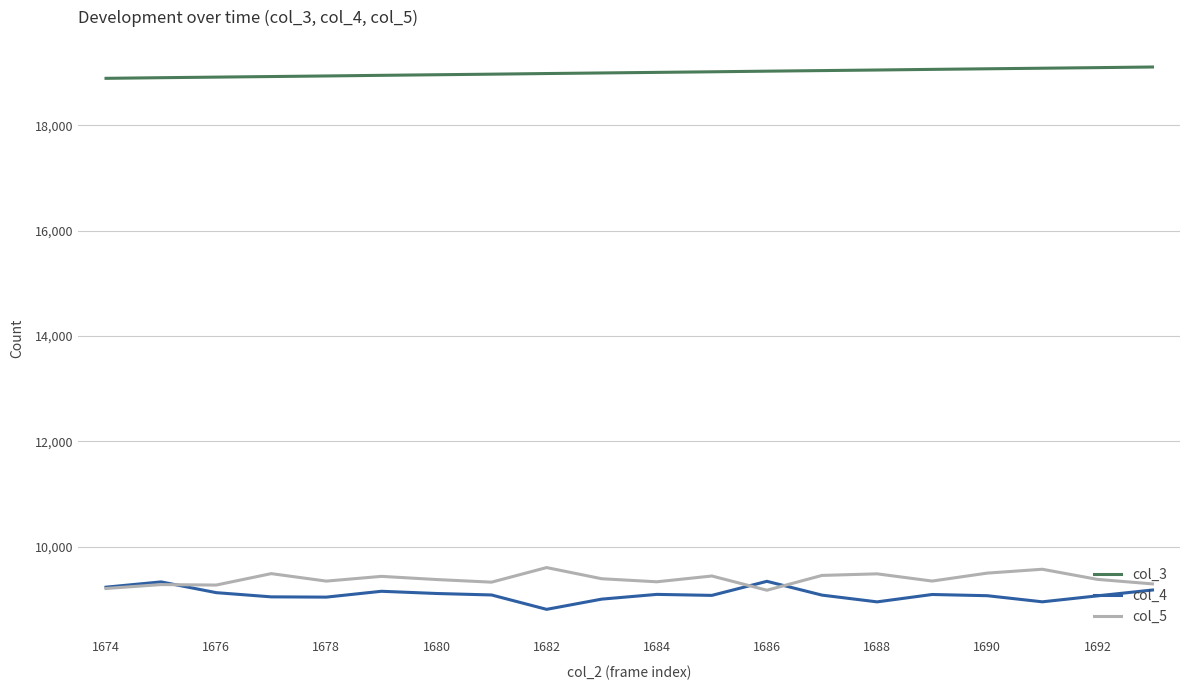

Which series has the largest total across all categories?

col_3